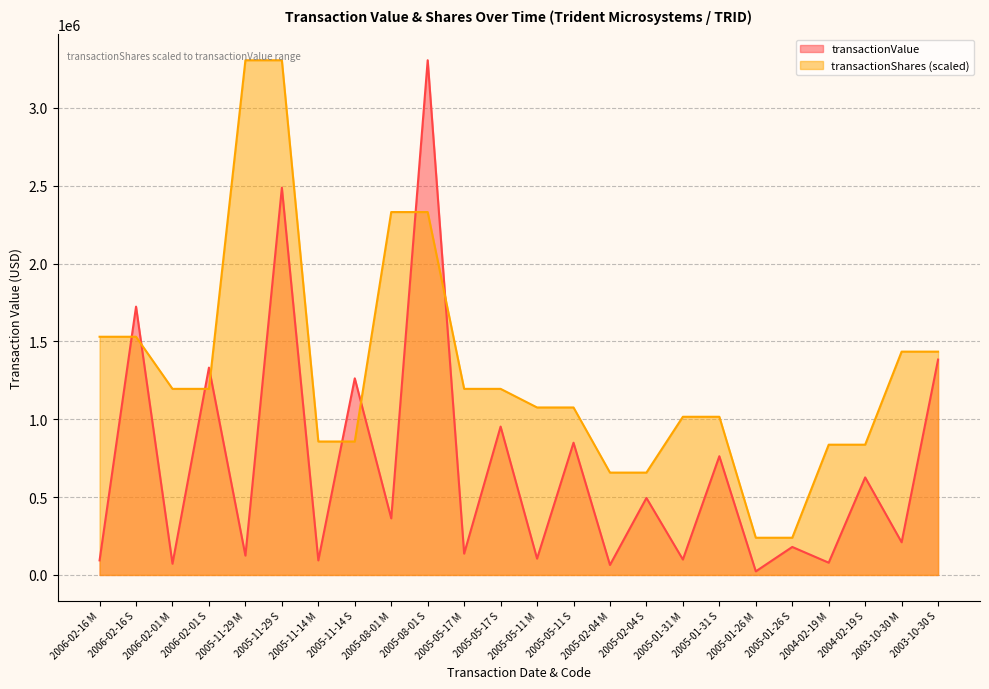

Where does the transactionShares series first go above 1195524?

2006-02-16 M